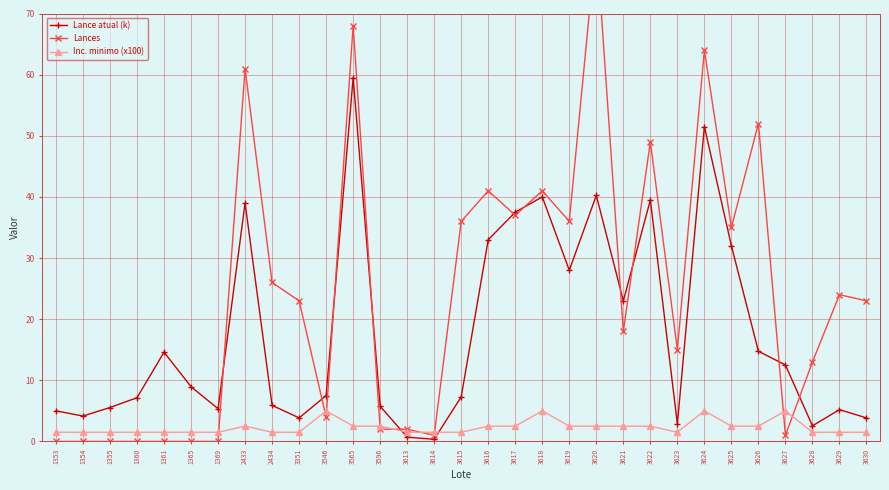

Does the chart display data point markers on the line(s)?

Yes